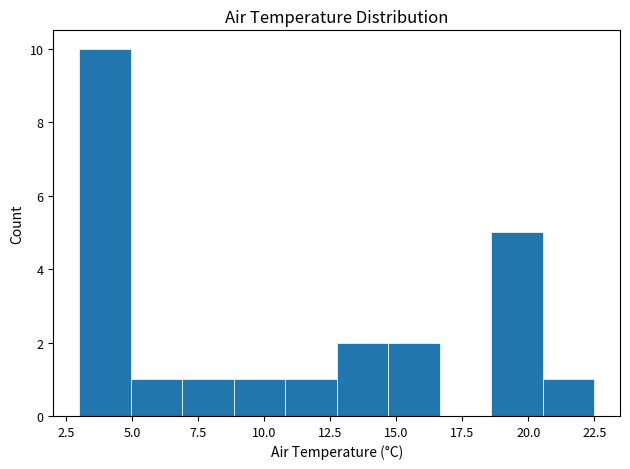

Around what value on the x-axis is the tallest bar? Give the approximate position of its centre, as read against the axis.

4.0